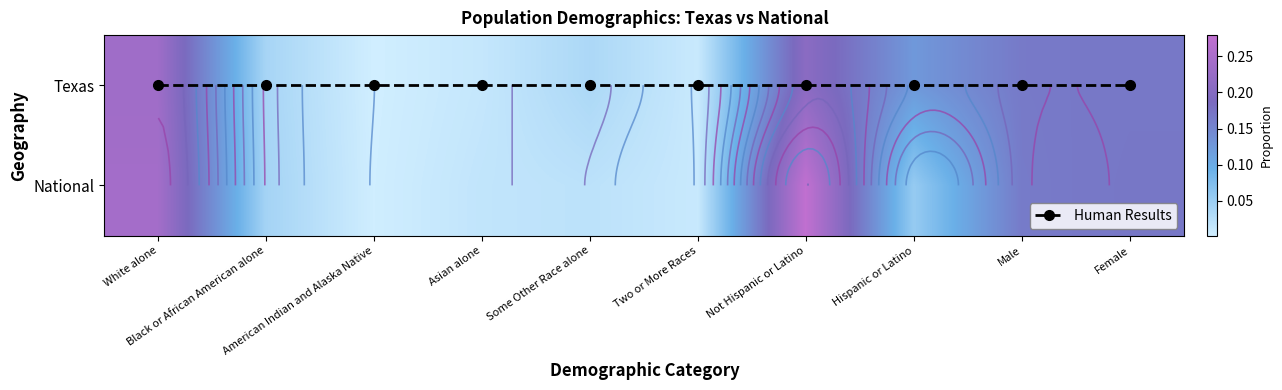

How many categories are shown in the chart?

10